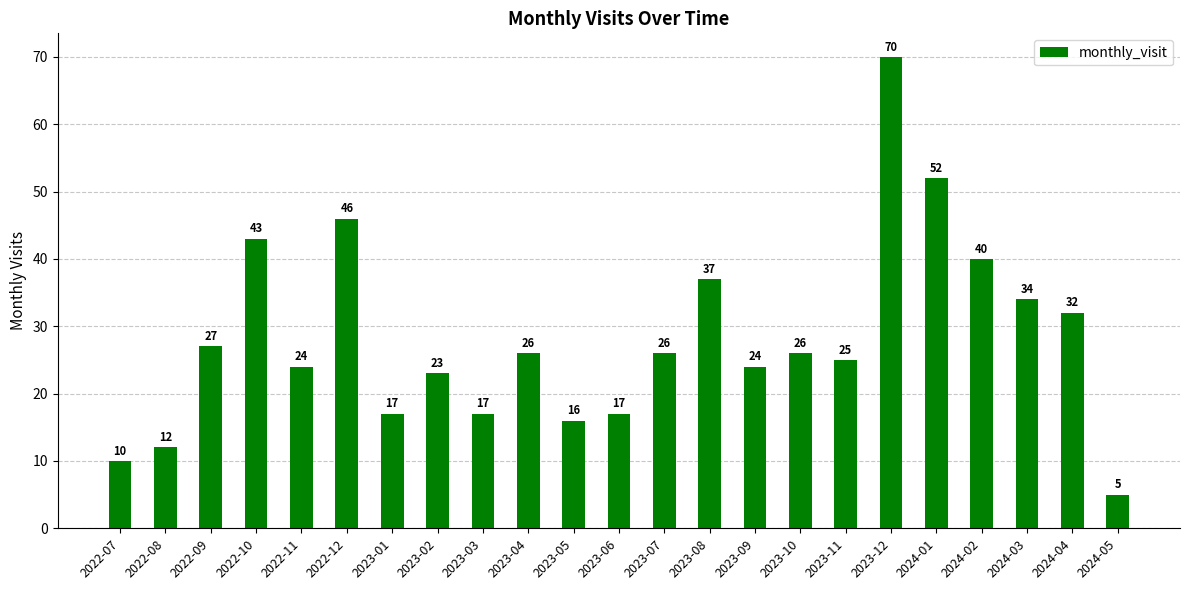

What is the sum of the values at 2023-06 and 2023-05?

33